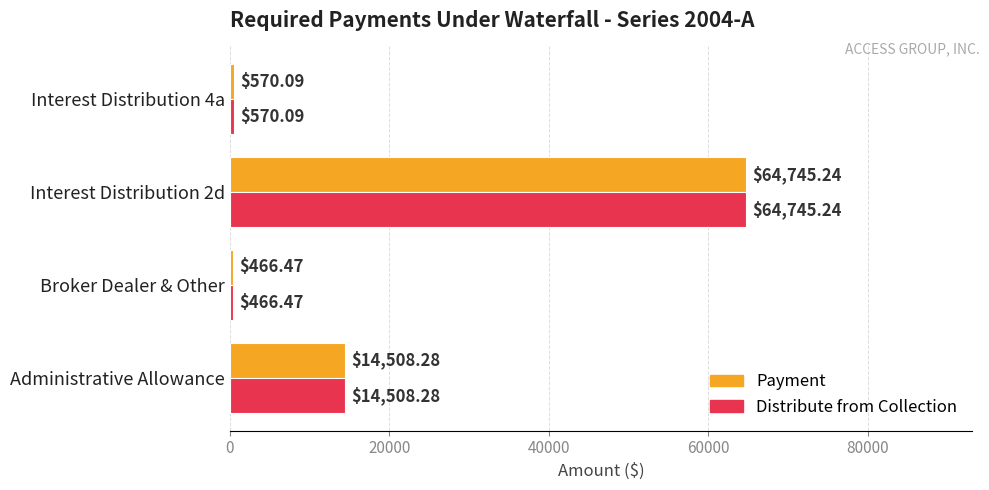

Which category has the lowest value in the Distribute from Collection series?

Broker Dealer & Other